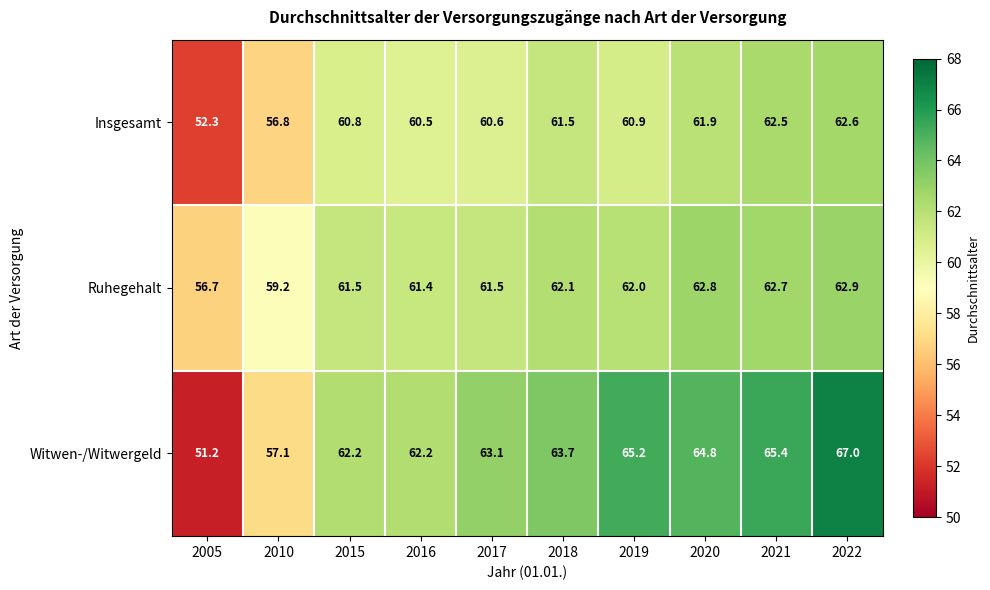

Where does the Insgesamt series first go above 60?

2015